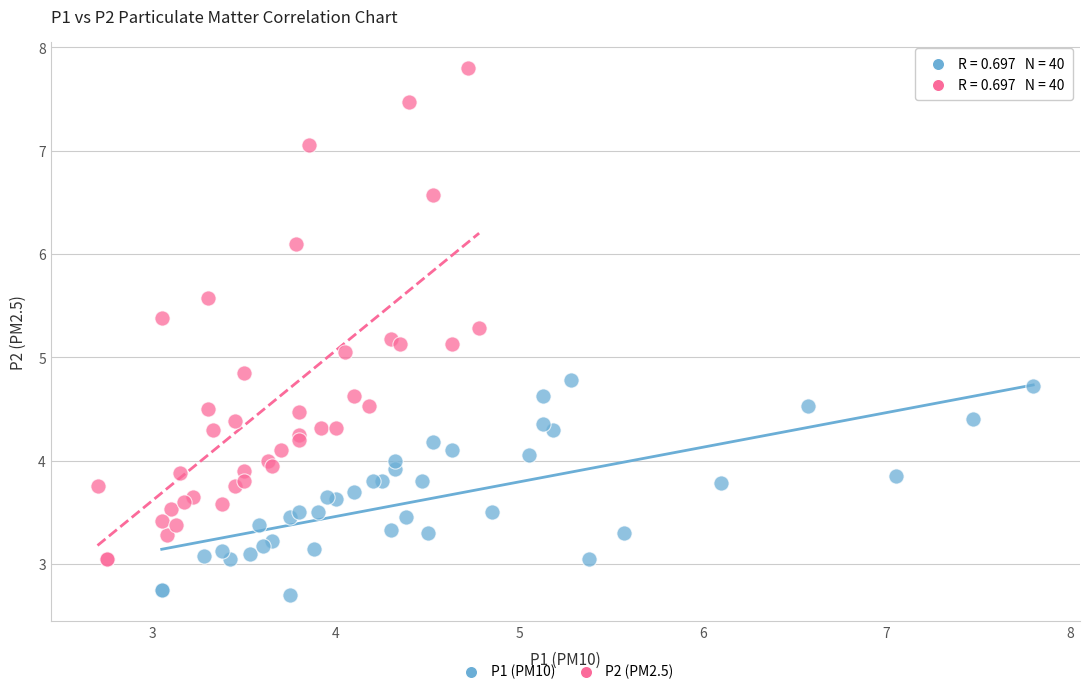

Which series has the widest spread of Y values?

P2 (PM2.5)